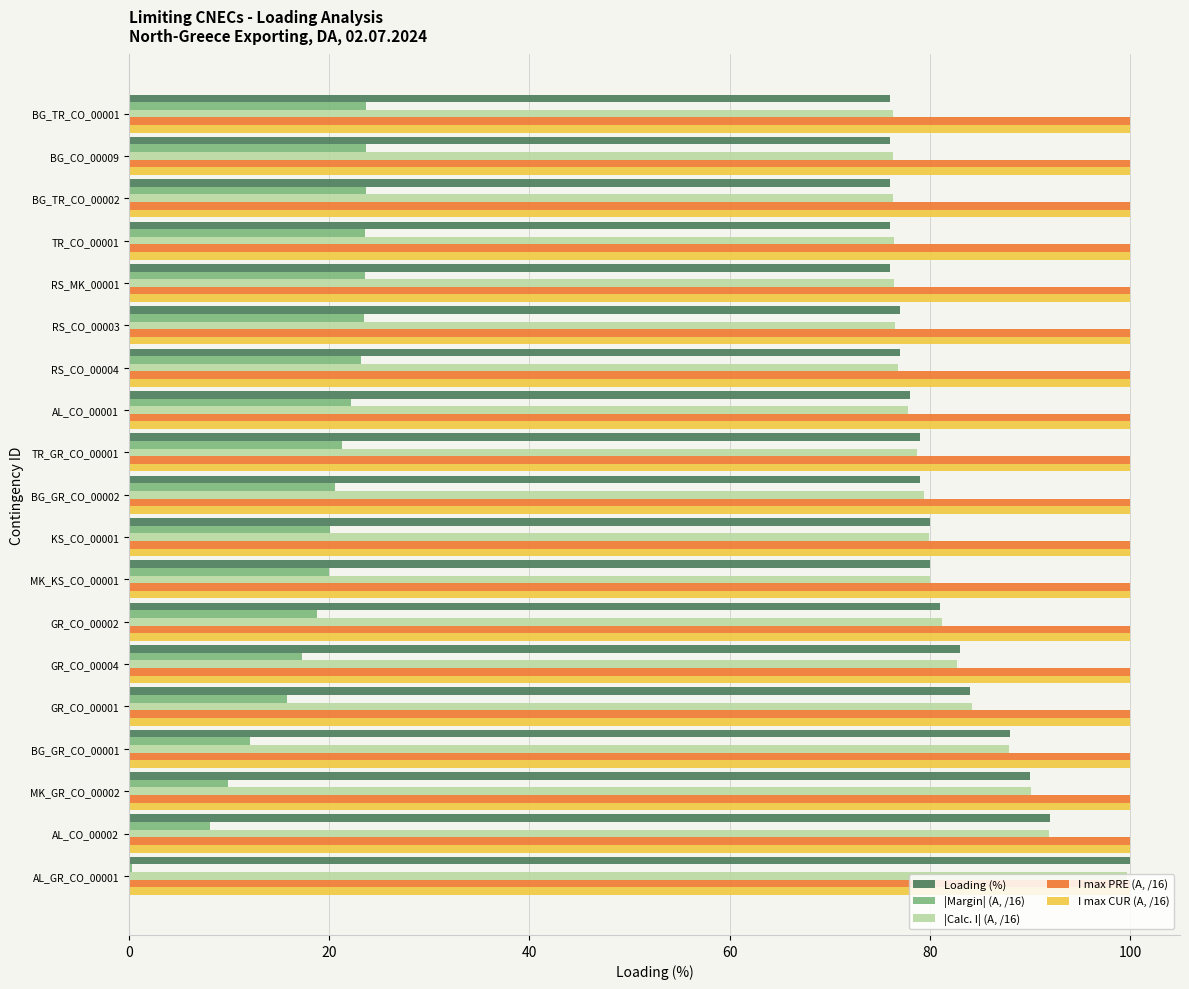

Is the value of |Calc. I| (A, /16) at GR_CO_00001 greater than the value of I max PRE (A, /16) at TR_GR_CO_00001?

No